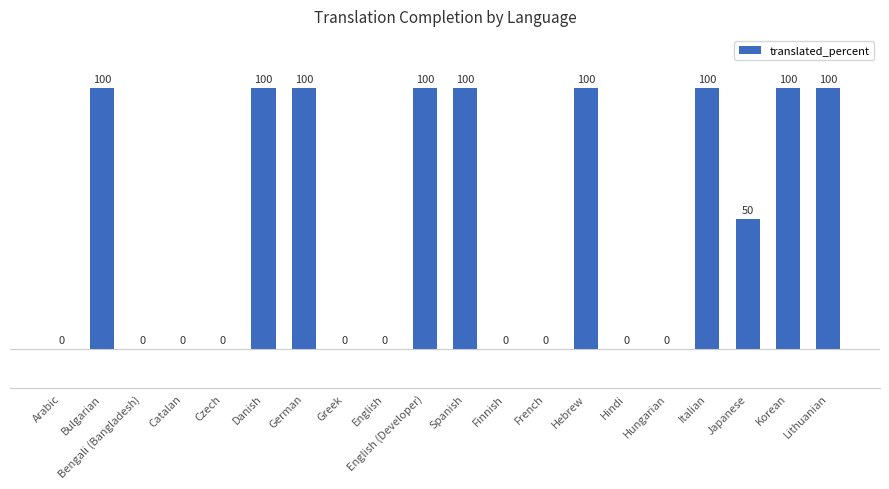

Reading left to right, extract all data points from this chart.

0	100	0	0	0	100	100	0	0	100	100	0	0	100	0	0	100	50	100	100